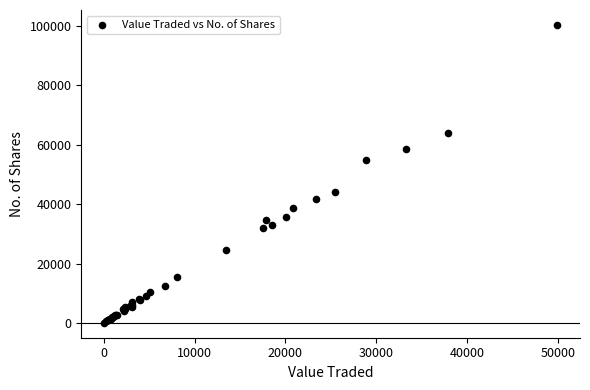

What Y value in the scatter plot is closest to 50174?

54879